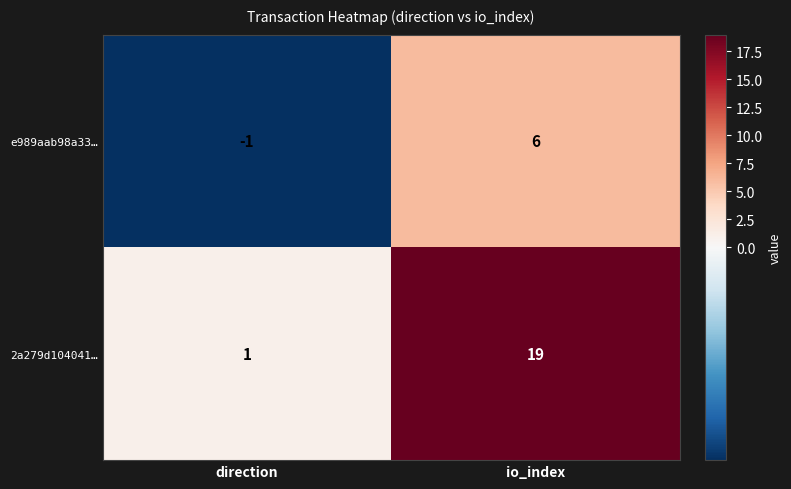

Reading left to right, extract all data points from this chart.

e989aab98a33…: -1	6
2a279d104041…: 1	19